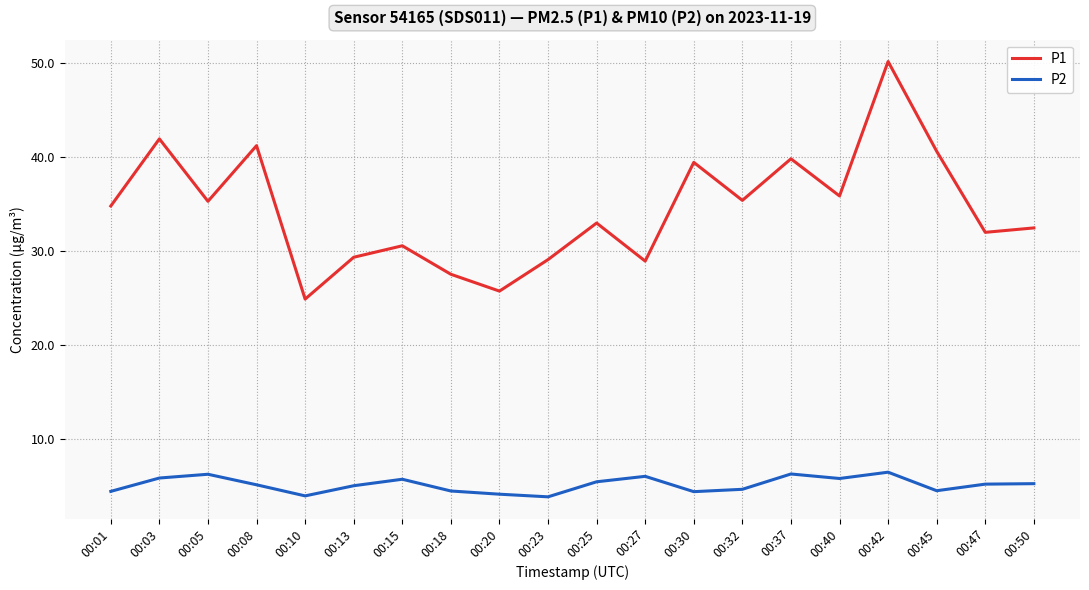

What is the sum of all P1 values?

687.8